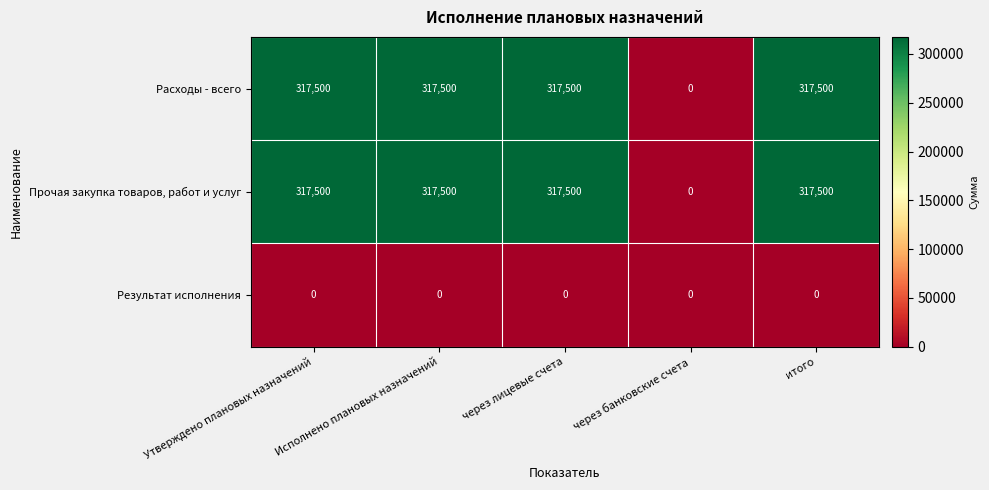

What is the difference between the Расходы - всего values at через банковские счета and Исполнено плановых назначений?

317500